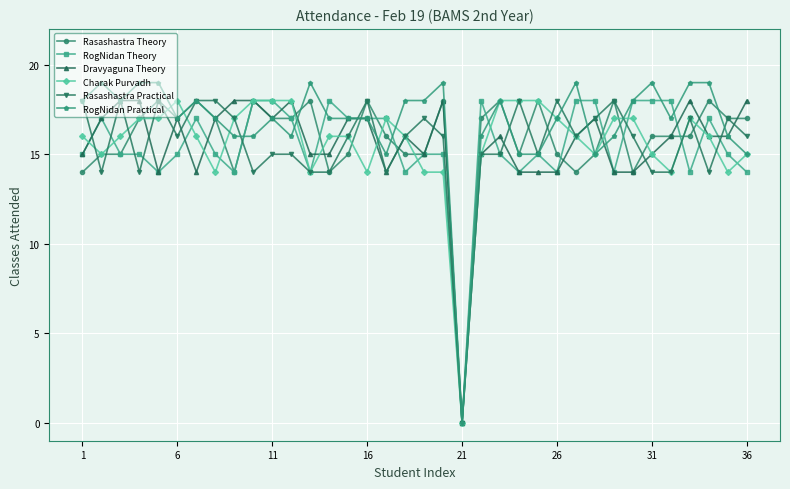

What are all the series names shown in the legend?

Rasashastra Theory, RogNidan Theory, Dravyaguna Theory, Charak Purvadh, Rasashastra Practical, RogNidan Practical